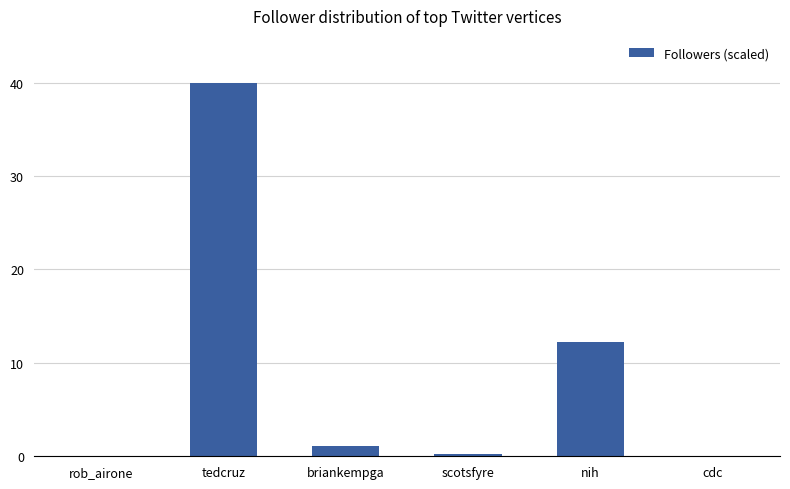

Count the number of values greater than 1.

3